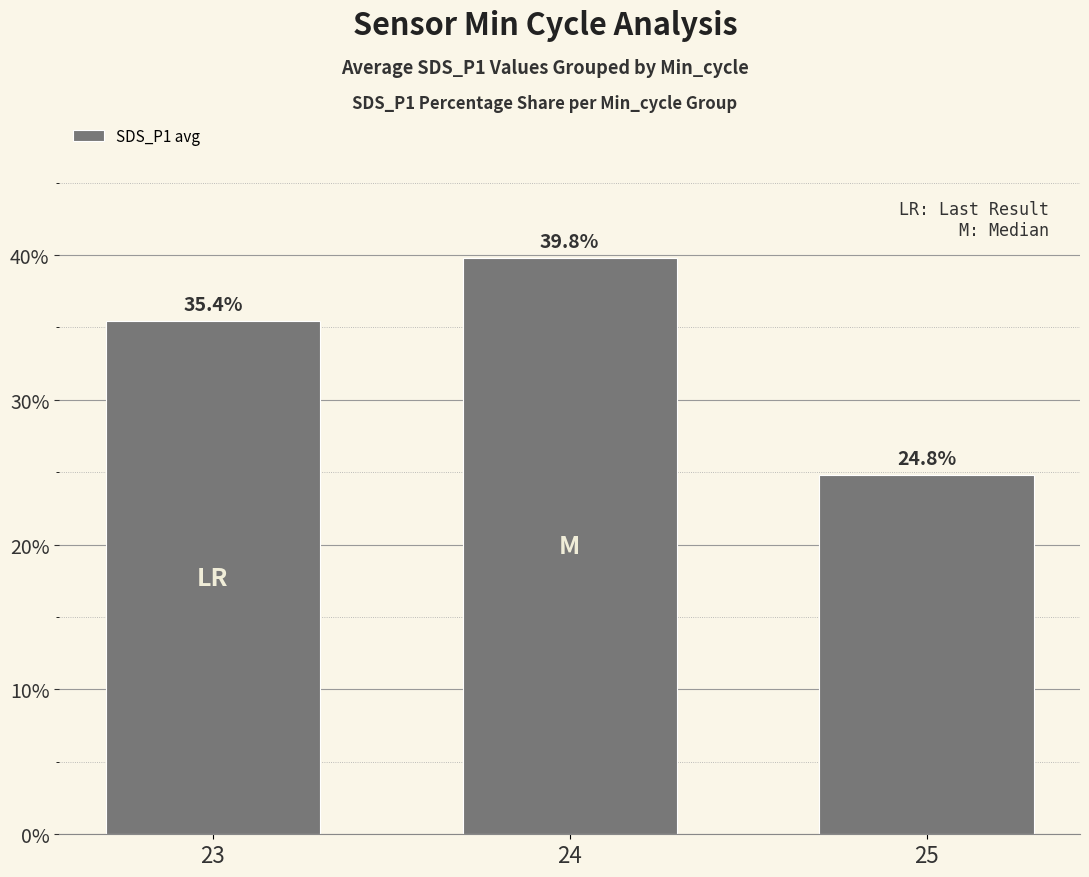

What is the sum of all values?

100.0